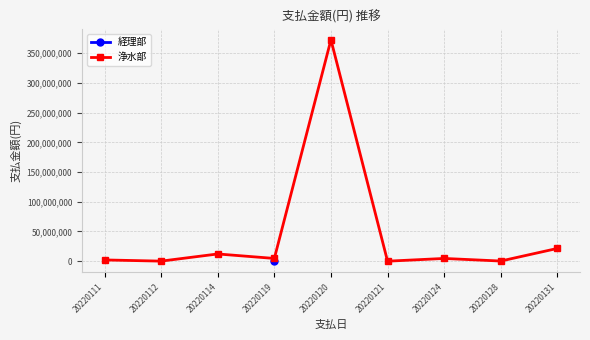

What are all the series names shown in the legend?

経理部, 浄水部